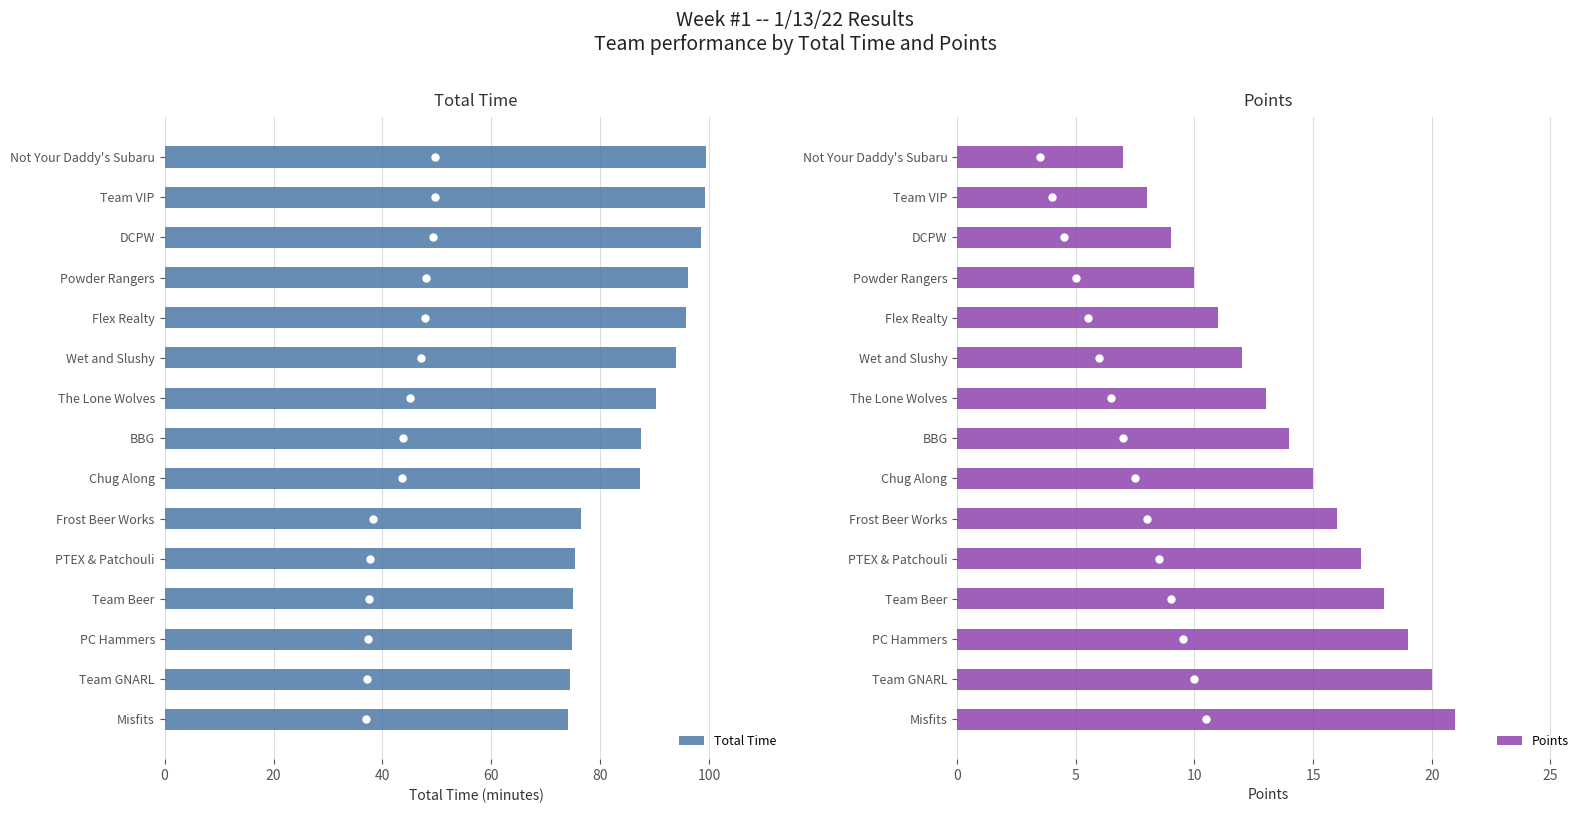

How many bars are there in total?

30